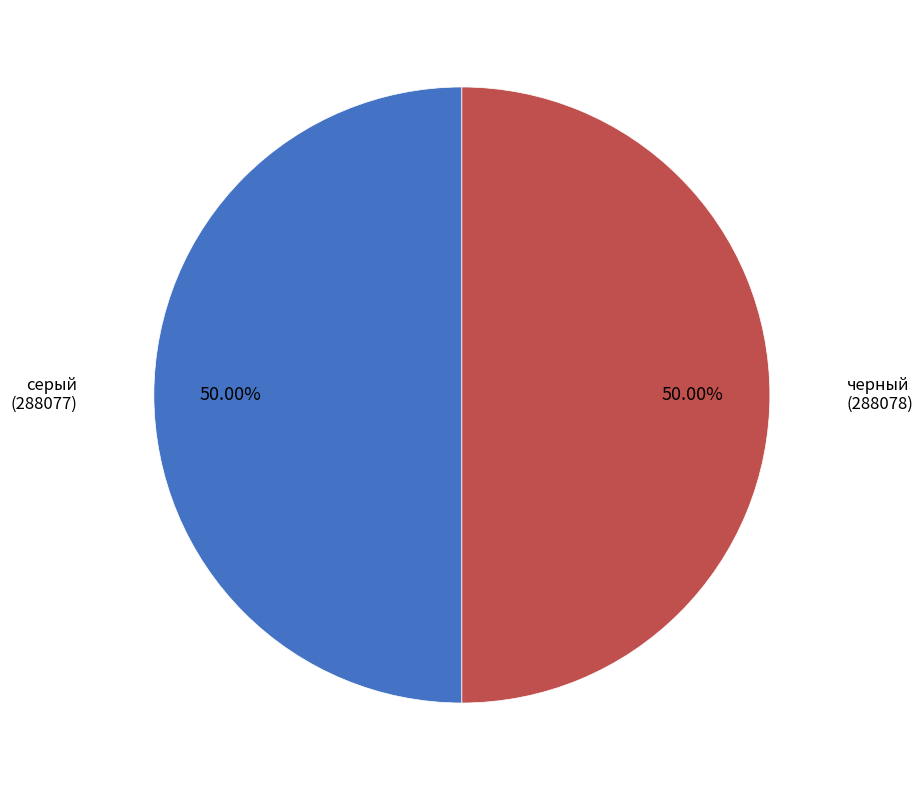

The черный slice represents 50% of the pie. True or false?

True